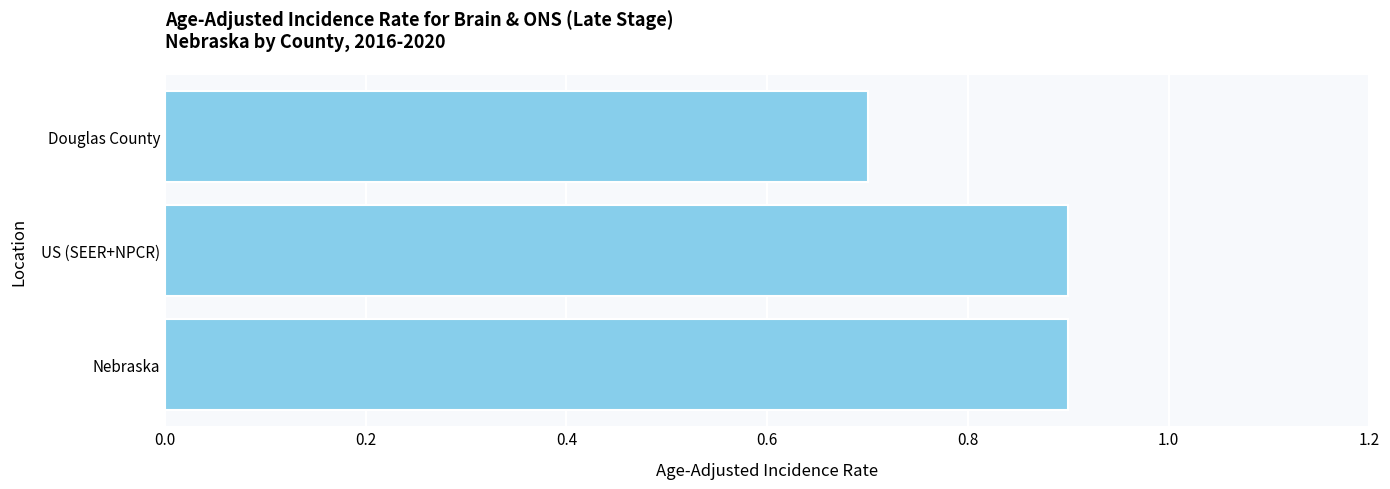

Are the bars grouped side by side (vs. stacked)?

No